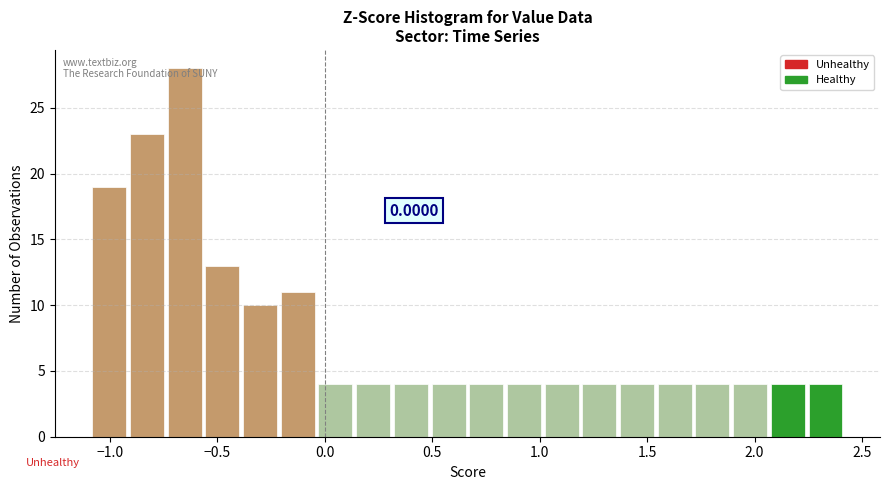

Around what value on the x-axis is the tallest bar? Give the approximate position of its centre, as read against the axis.

-0.65